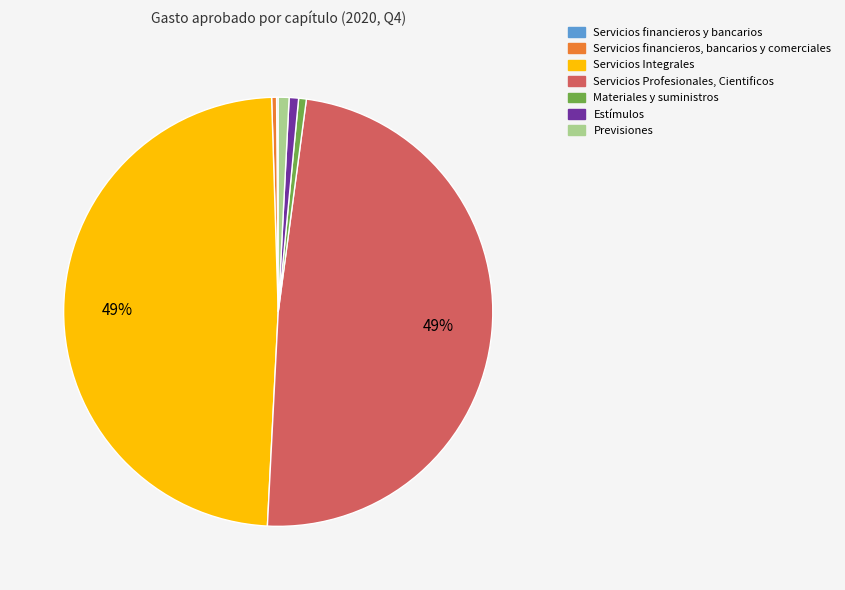

Does any single category account for the majority?

No